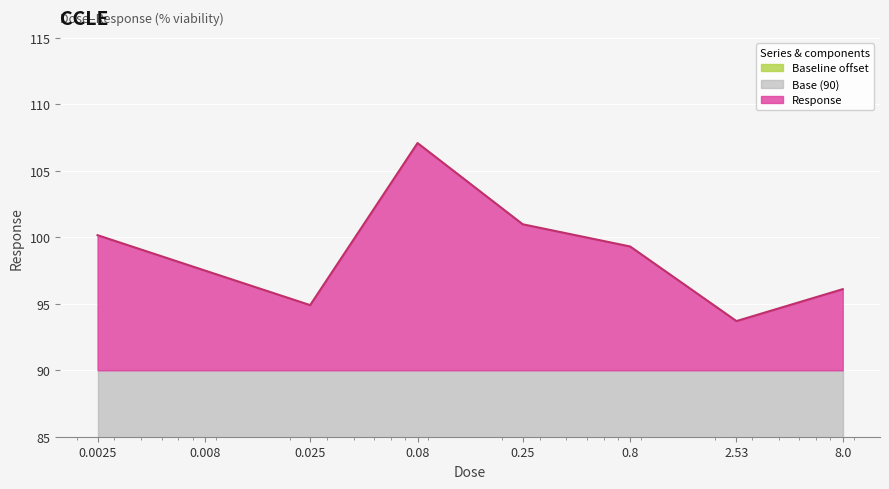

How many lines are shown in the chart?

1